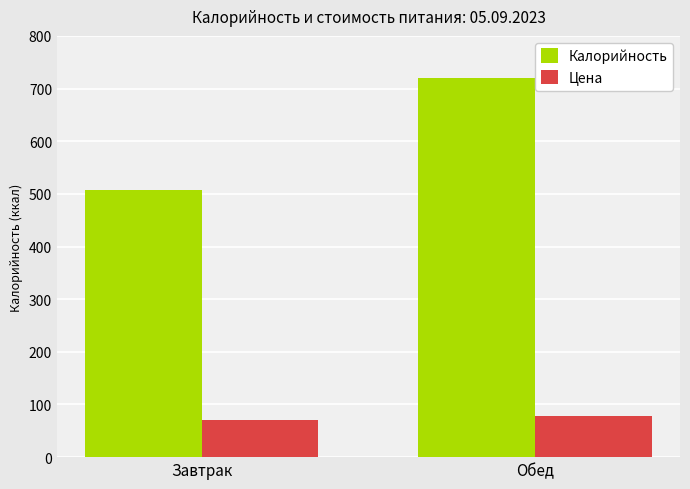

What is the maximum value shown in the chart?

719.2